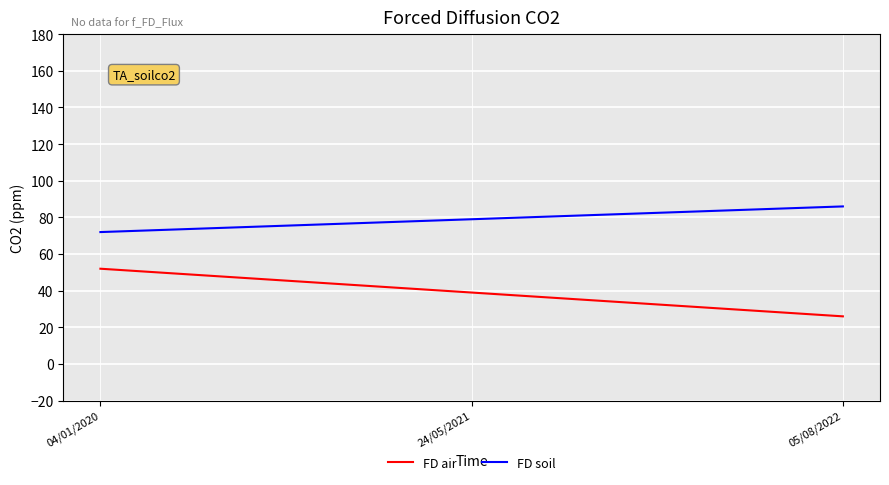

At how many categories does at least one series exceed 59?

3